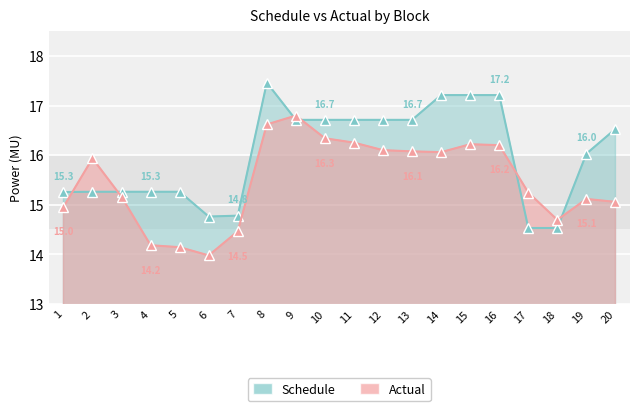

At which label does Schedule reach its peak?

8